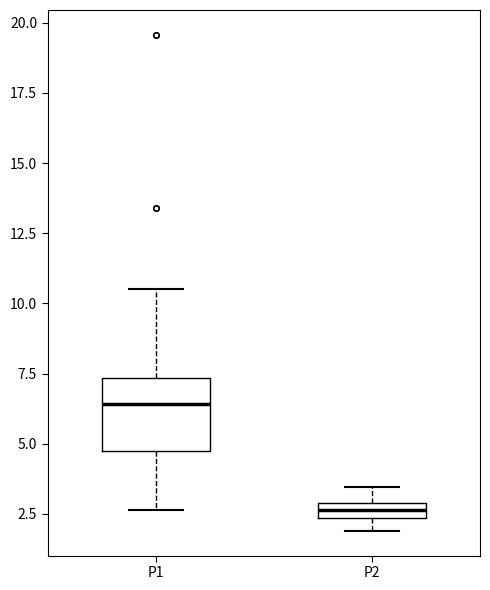

Which box's median line is the lowest?

P2